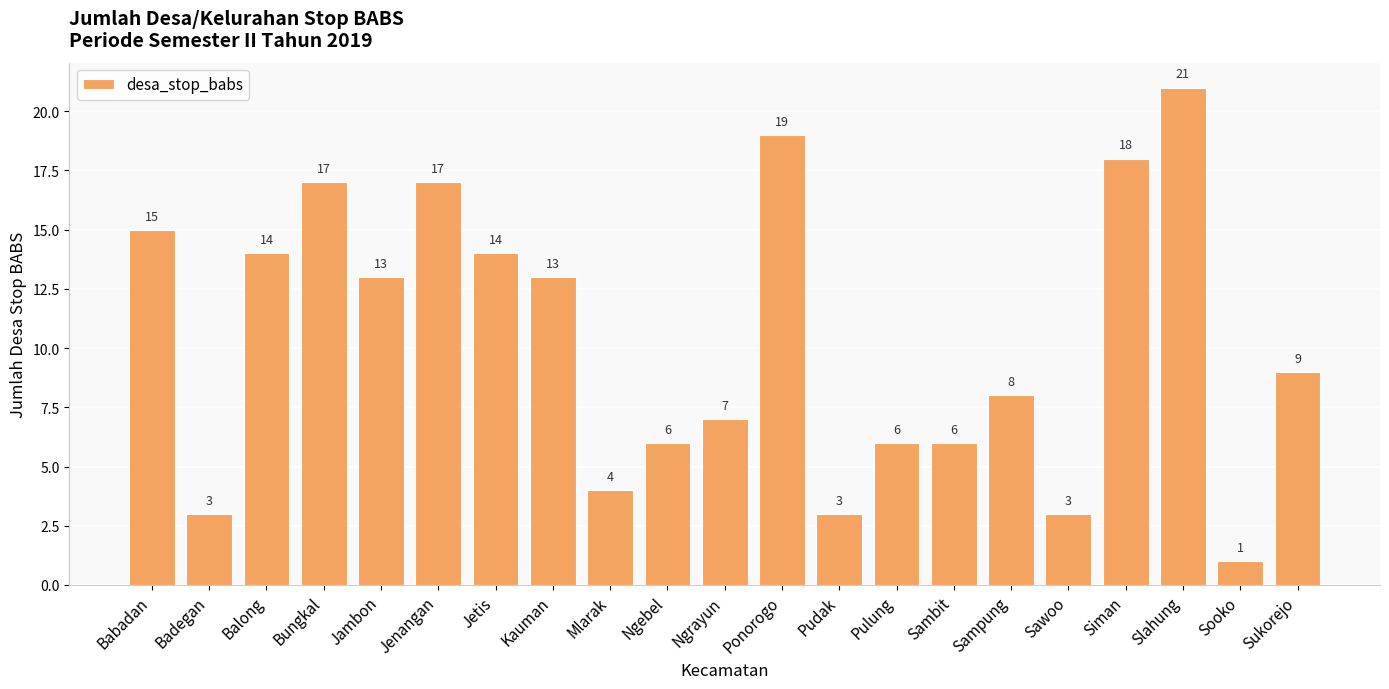

What is the label of the 5th bar from the left?

Jambon